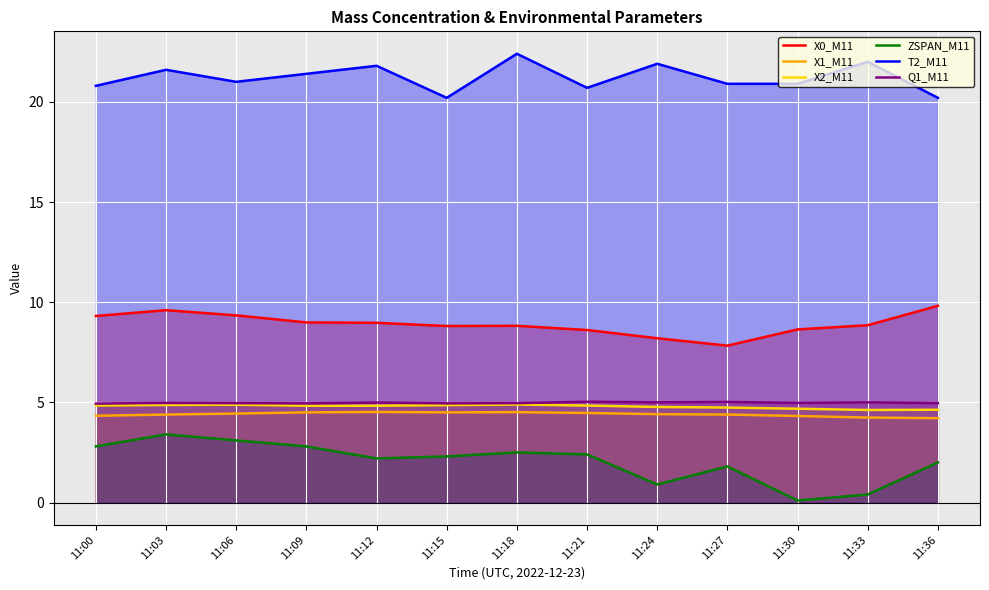

True or false: T2_M11 has more than 1 interior local peaks.

True